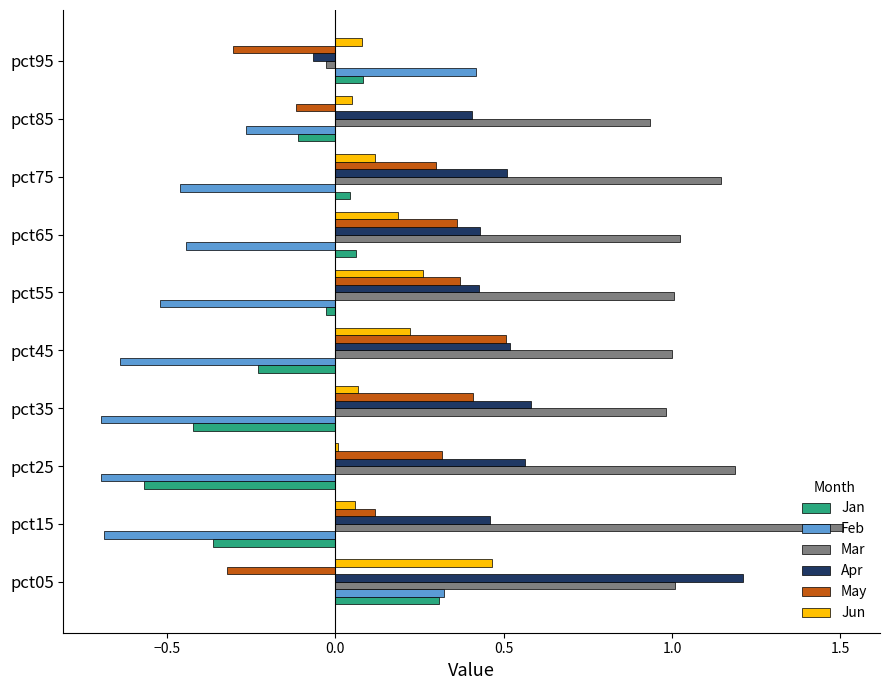

Which category has the highest value across all series?

pct15